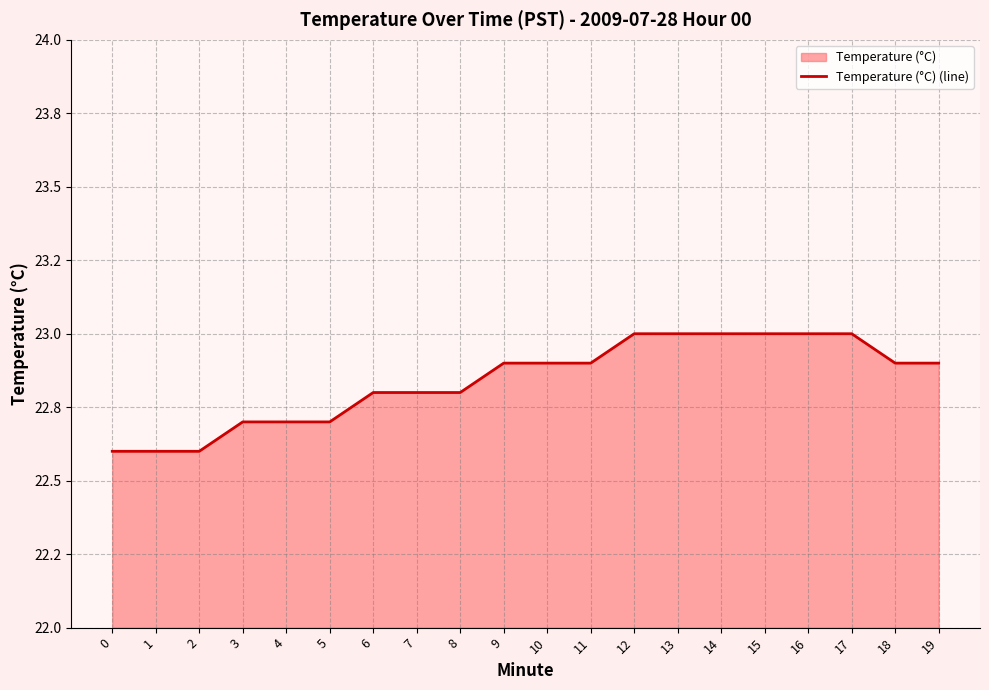

Is it true that the value at 19 is 13.9?

False